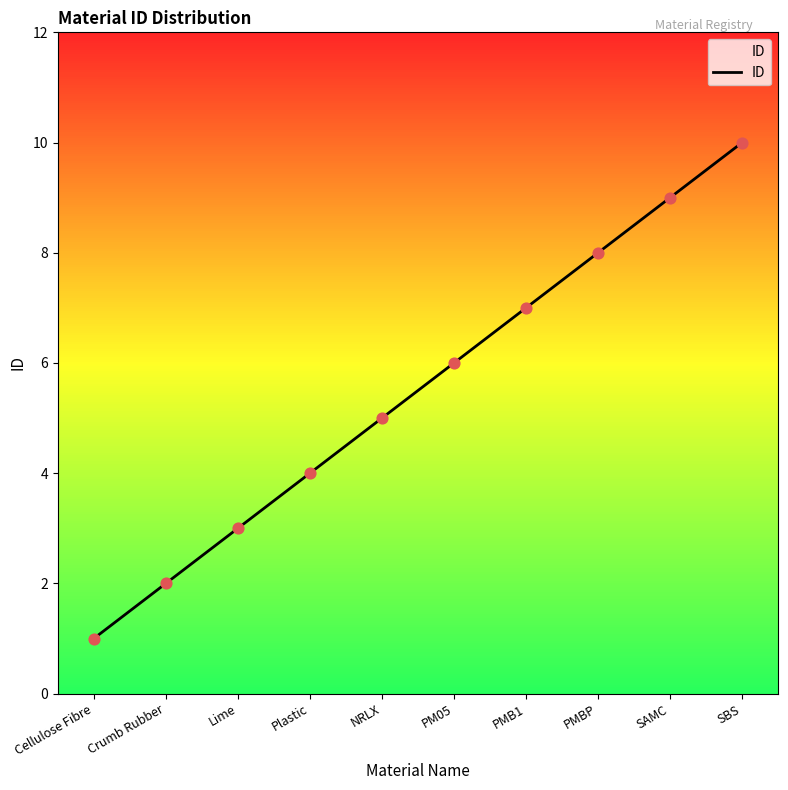

What is the change in value from Cellulose Fibre to SBS?

+9